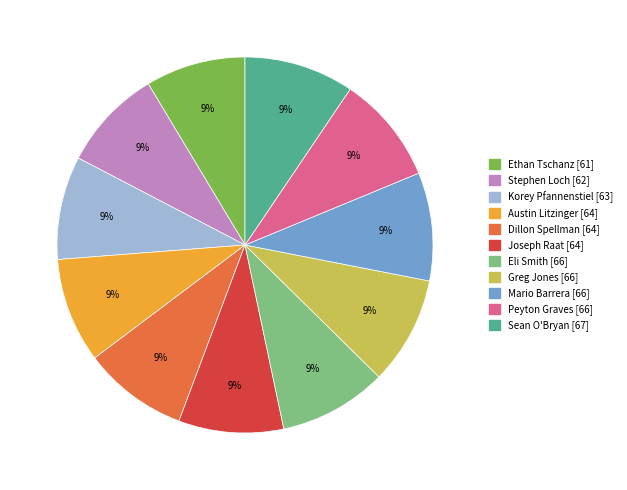

To the nearest percent, what is the average slice percentage?

9%